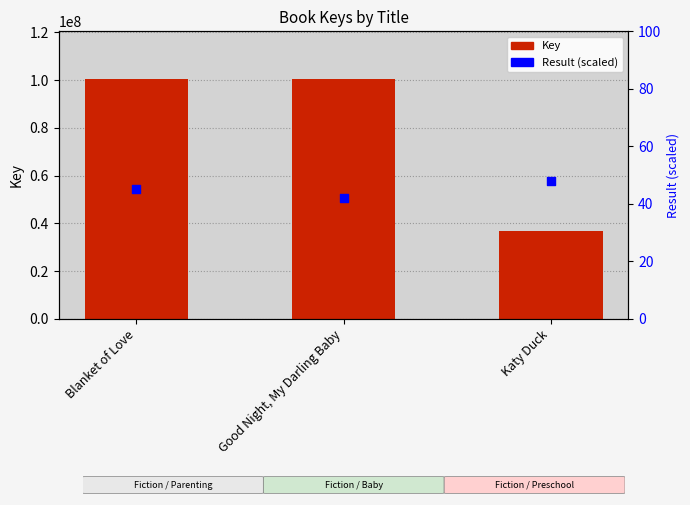

Which series reaches the maximum Y coordinate?

Key